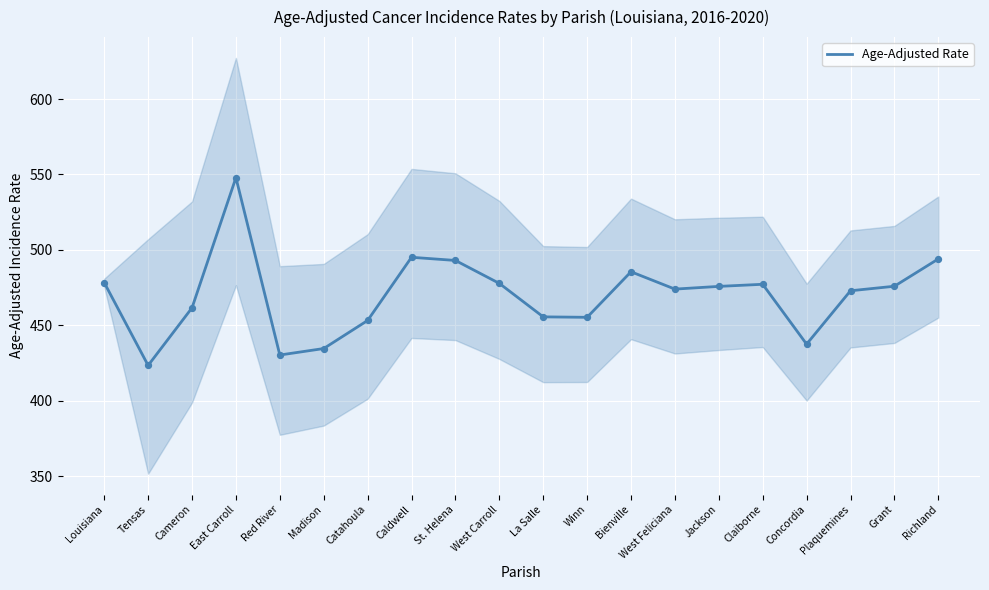

What is the change in value from Tensas to West Feliciana?

+50.6